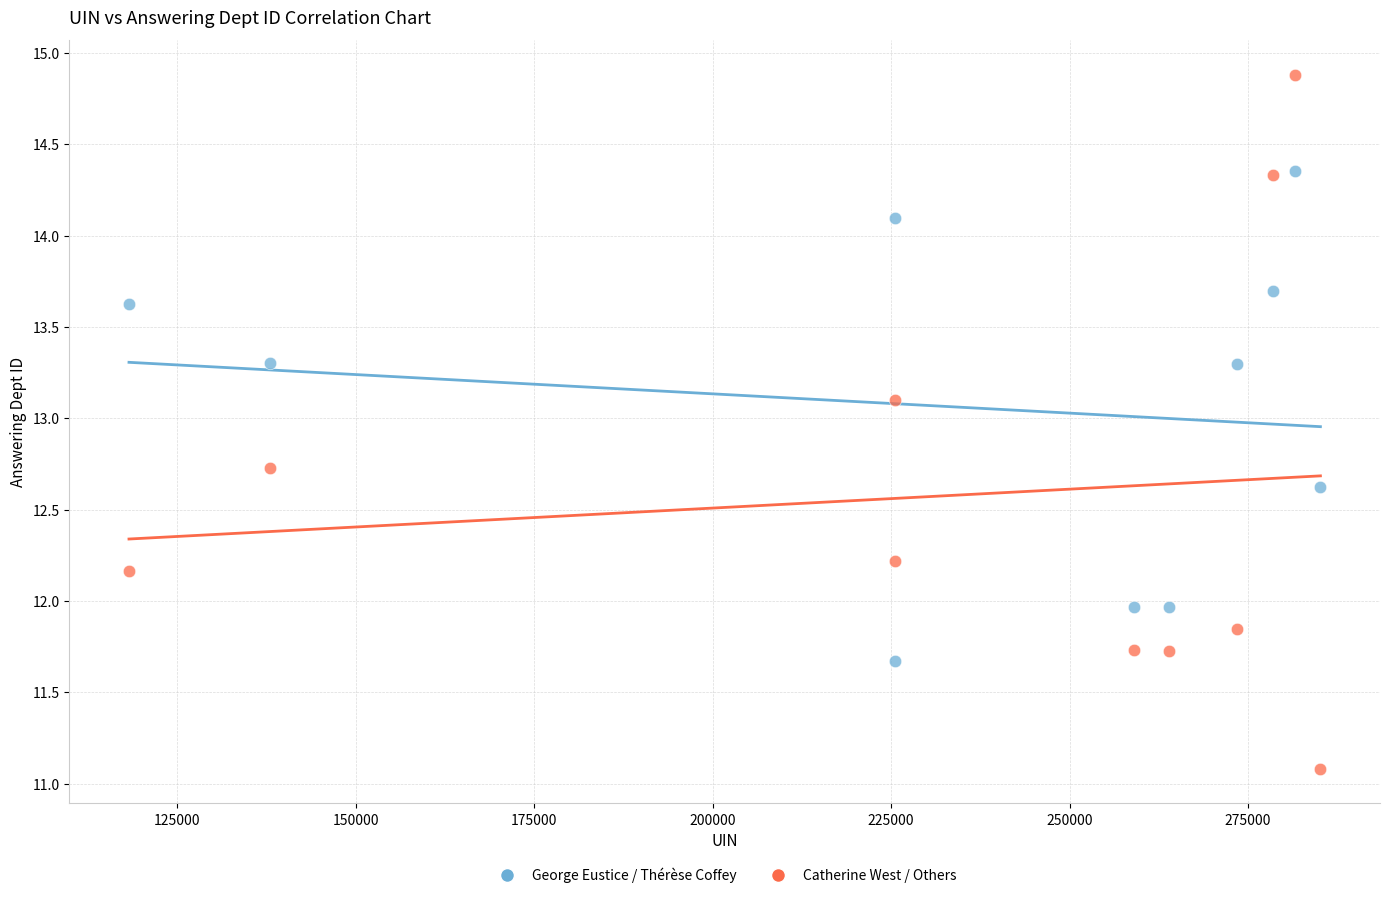

Which series reaches the minimum Y coordinate?

Catherine West / Others